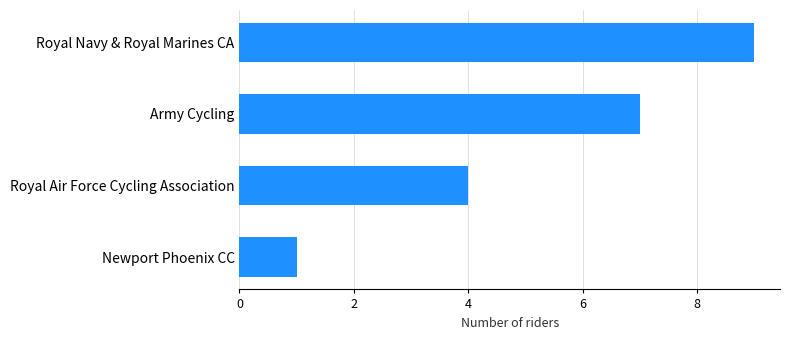

What is the difference between the values at Royal Air Force Cycling Association and Newport Phoenix CC?

3